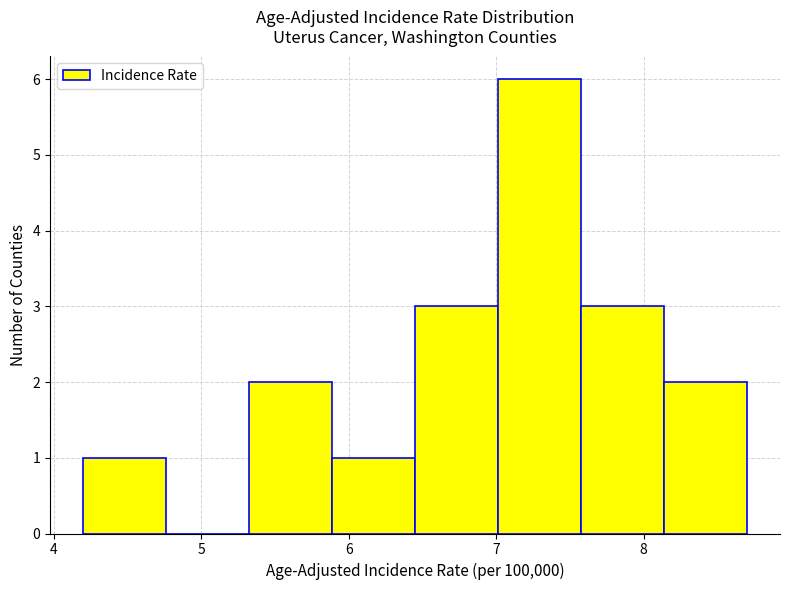

Reading left to right, transcribe this chart: for each bar, give the range it covers on the x-axis and its height. Neither the bar edges nor the heights are printed on the chart, so give them approximately, as read against the axes.

4.2 to 4.8: 1
4.8 to 5.3: 0
5.3 to 5.9: 2
5.9 to 6.5: 1
6.5 to 7.0: 3
7.0 to 7.6: 6
7.6 to 8.1: 3
8.1 to 8.7: 2